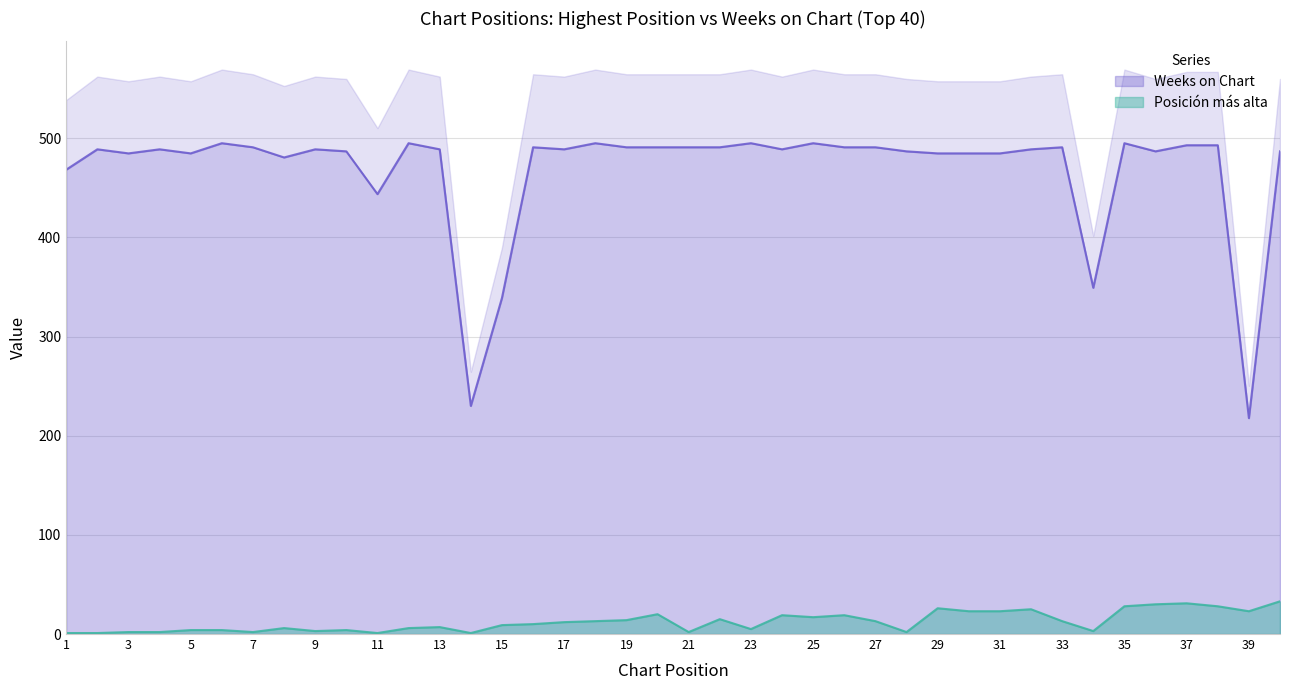

List the series in order of their peak value, lowest first.

Posición más alta, Weeks on Chart